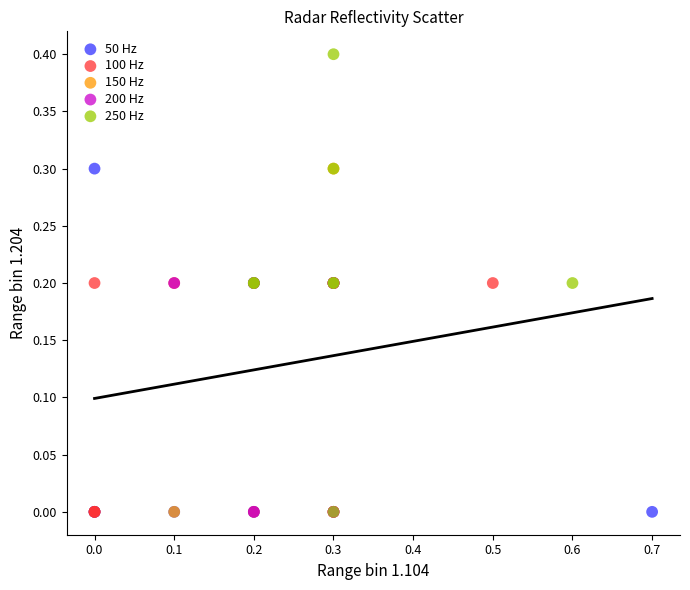

Which series reaches the maximum Y coordinate?

250 Hz